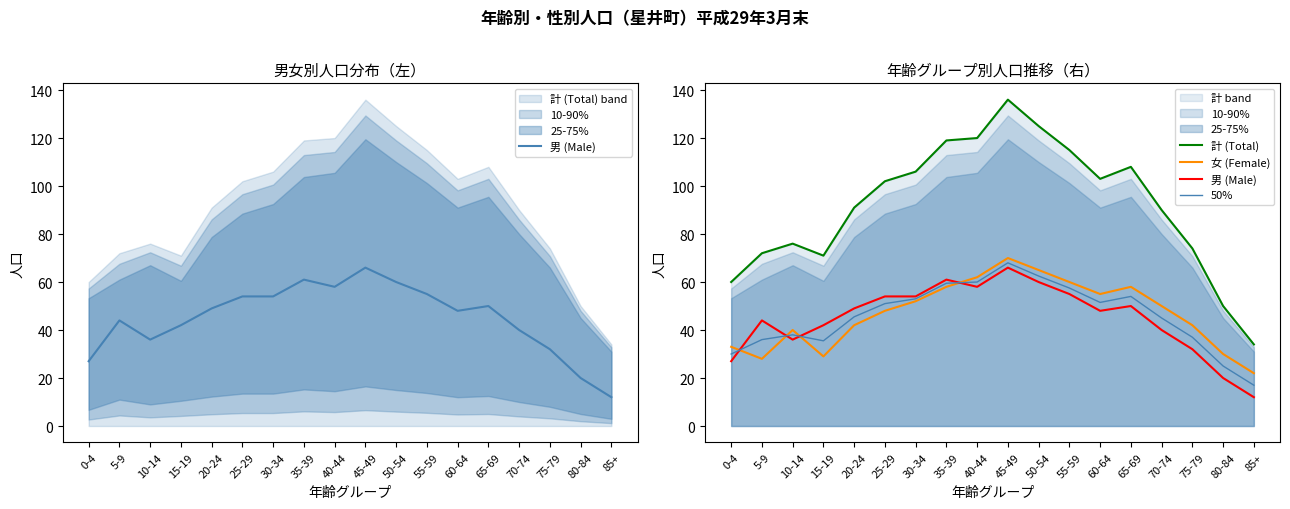

True or false: 男 (Male) has a value of 66.0 at 45-49.

True